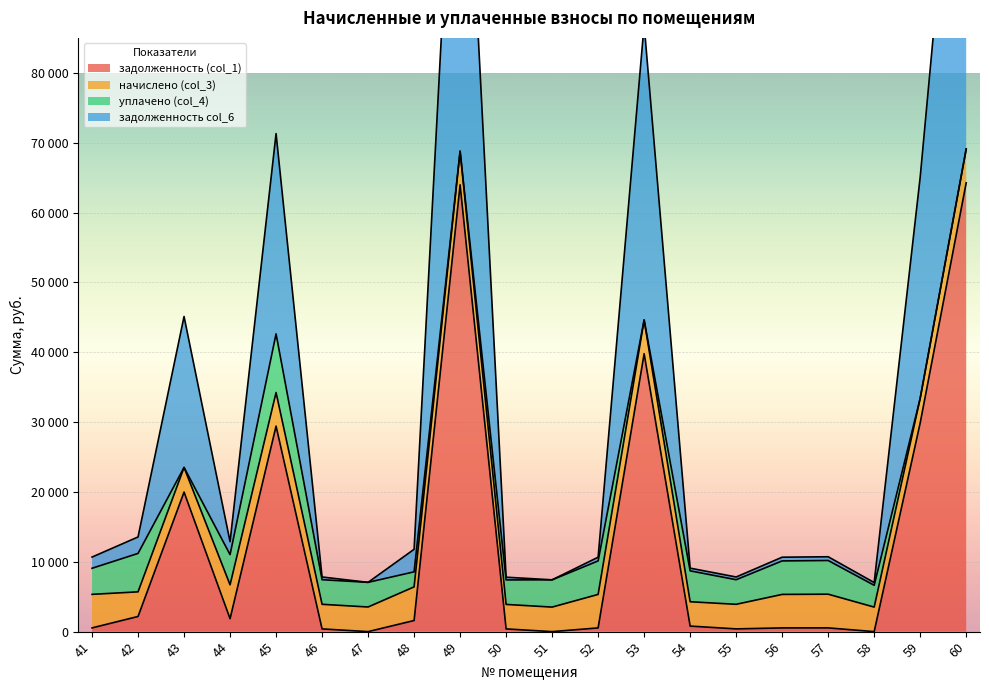

Which category has the lowest value in the задолженность col_6 series?

51